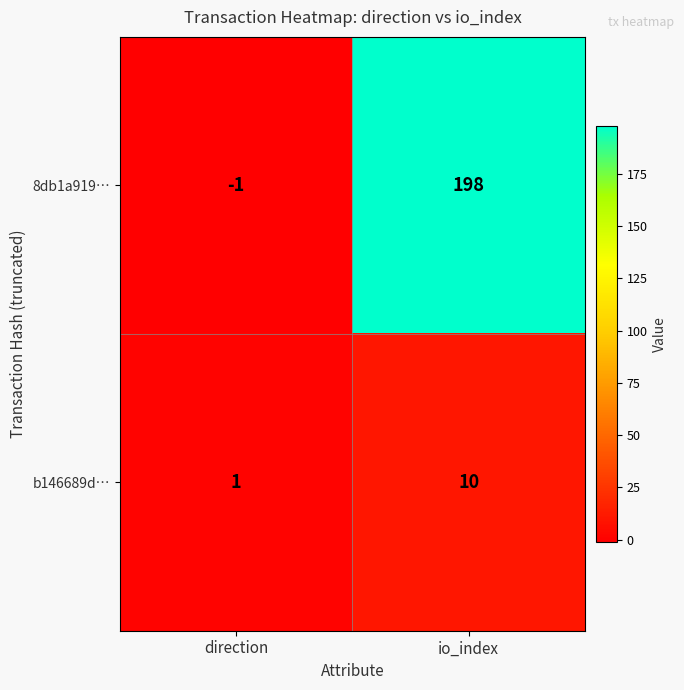

What is the average value of the b146689d… series?

6